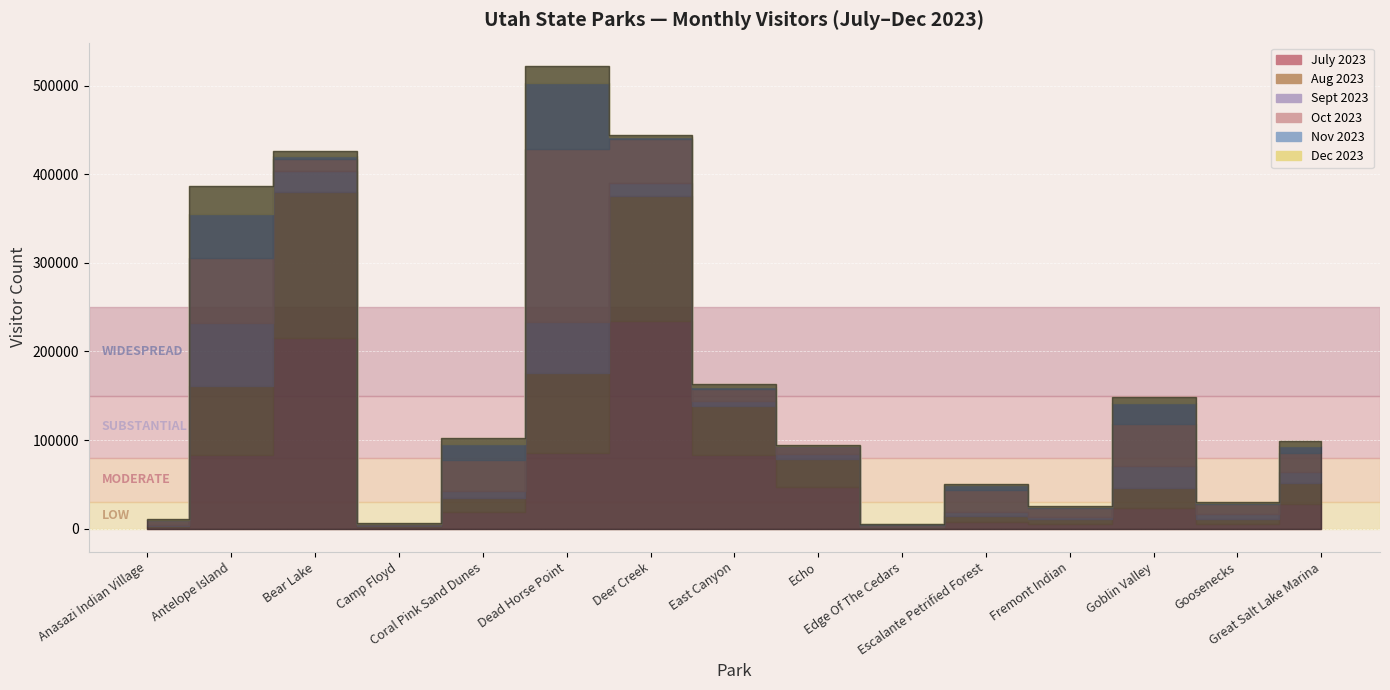

Reading left to right, list all the values displayed in this chart.

July 2023: 1380.6	83432.5	215082.8	1431.9	18204.8	85386.5	234146.2	83565.8	46856.7	571.3	7706.4	5245.6	23407.3	5622.1	27516.4
Aug 2023: 1116.0	77574.0	164800.0	1946.0	16566.0	89735.0	141759.0	55371.0	31582.0	712.0	6543.0	5120.0	22190.0	4835.0	24119.0
Sept 2023: 1173.5	71232.8	23710.5	321.2	7997.9	58436.4	14524.0	4853.7	5918.8	708.7	4721.2	2290.8	24979.3	6277.2	12321.5
Oct 2023: 5527.0	73567.0	13701.0	1853.0	35053.0	195049.0	49619.0	13880.0	8739.0	2533.0	24746.0	10542.0	47613.0	10729.0	20863.0
Nov 2023: 672.2	49247.8	3796.3	194.5	17616.2	74122.1	2125.4	2378.4	705.5	764.9	5547.9	1451.2	24140.7	1630.6	7994.8
Dec 2023: 1247.1	31194.0	5300.1	134.6	6623.1	19685.1	2257.2	3065.9	959.5	272.6	555.7	731.7	5820.1	770.8	6070.9